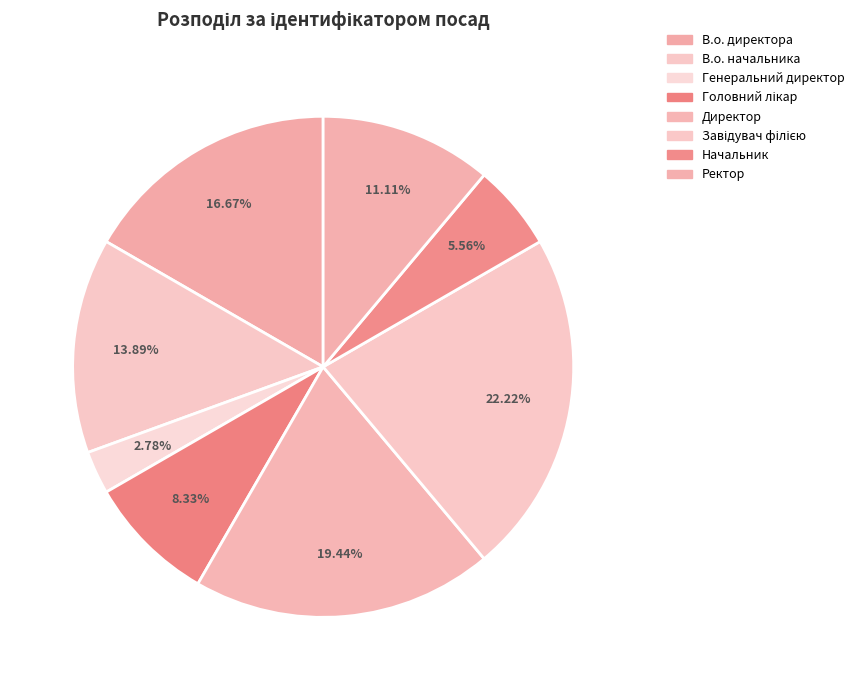

To the nearest percent, what is the difference between the largest and smallest slice percentages?

19%